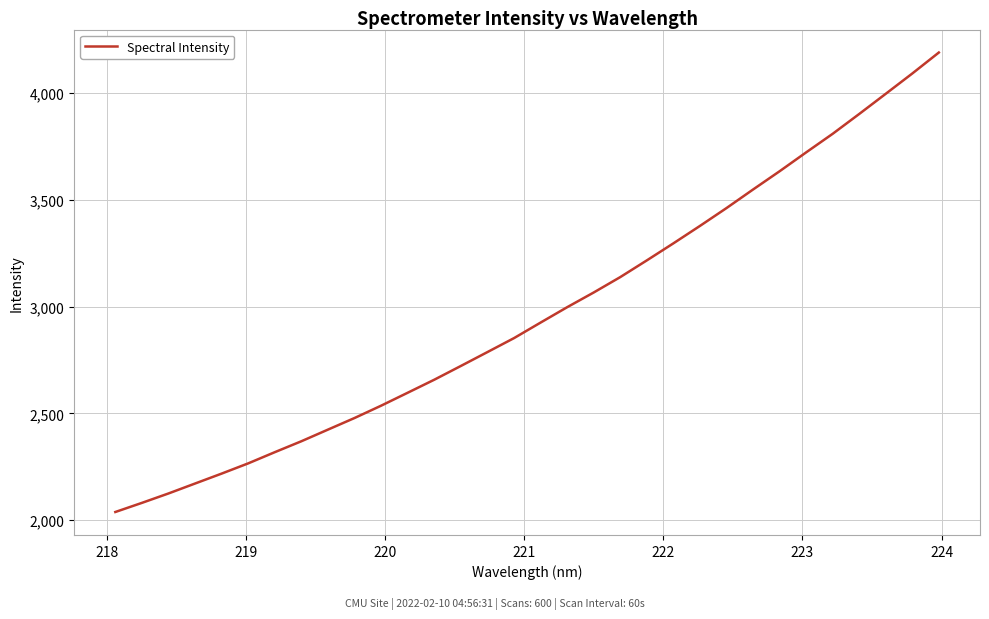

What is the difference between the maximum and minimum values?

2152.9